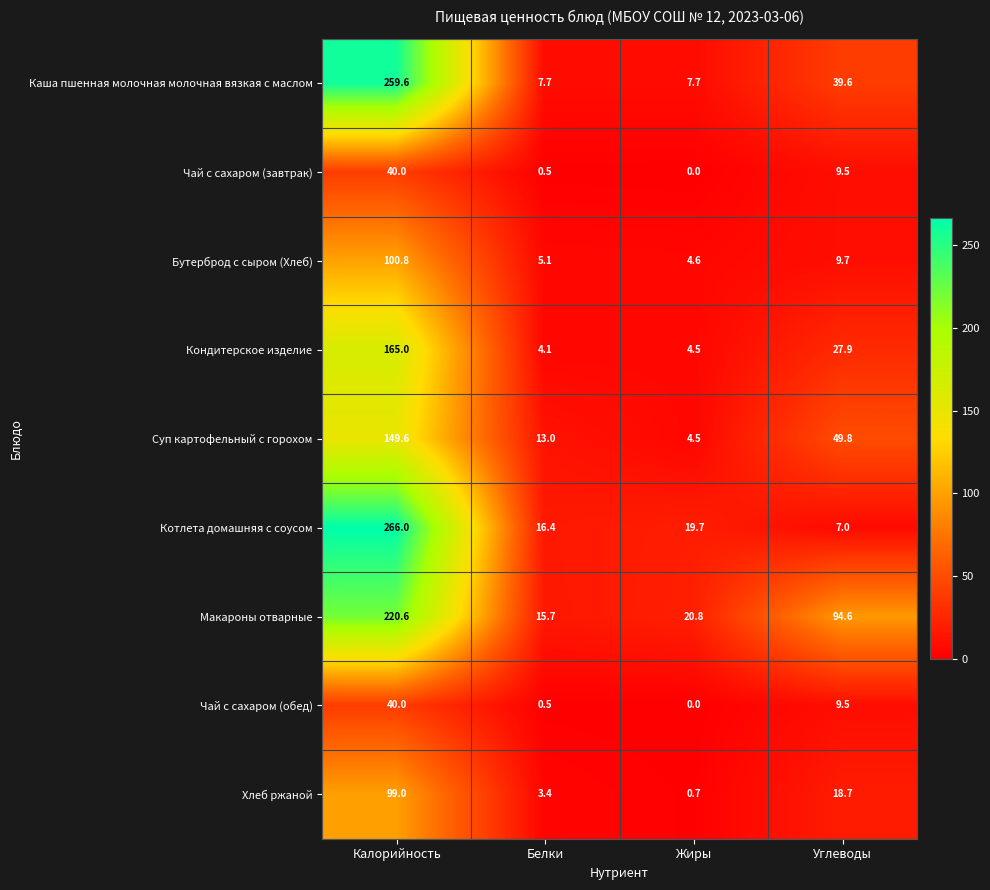

What is the spread (max minus min) of values at Жиры?

20.8